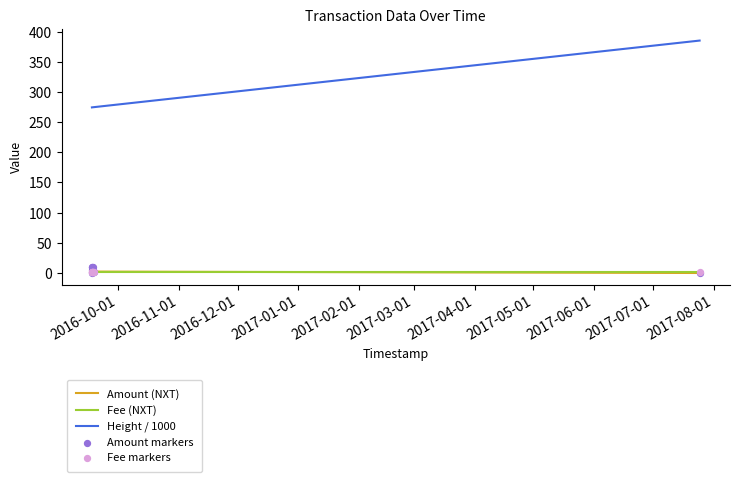

Which series has the largest total across all categories?

Height / 1000